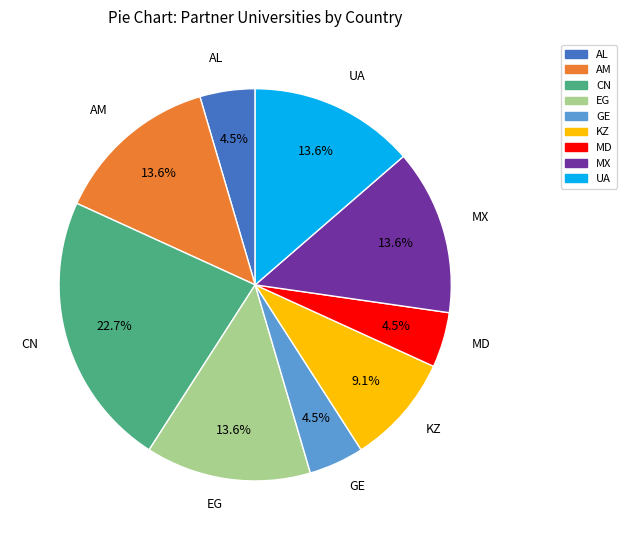

Is it true that AL is 13% of the pie?

False